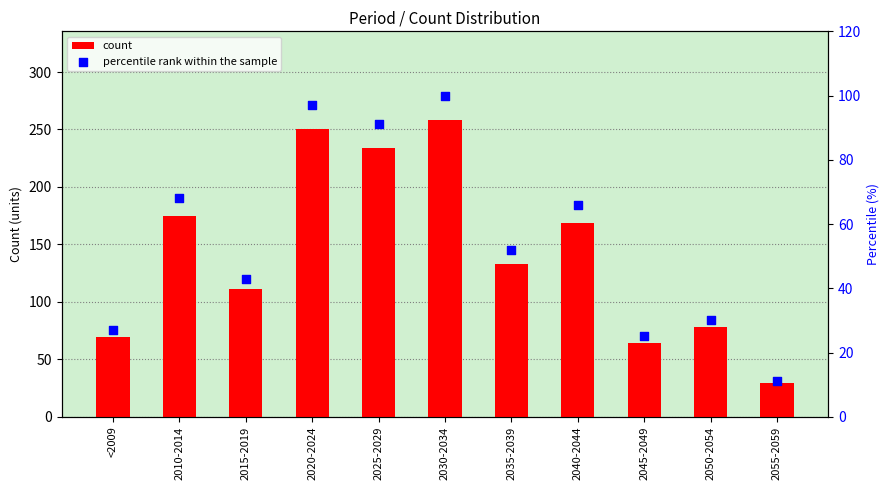

At which category is the sum across all series the highest?

2030-2034